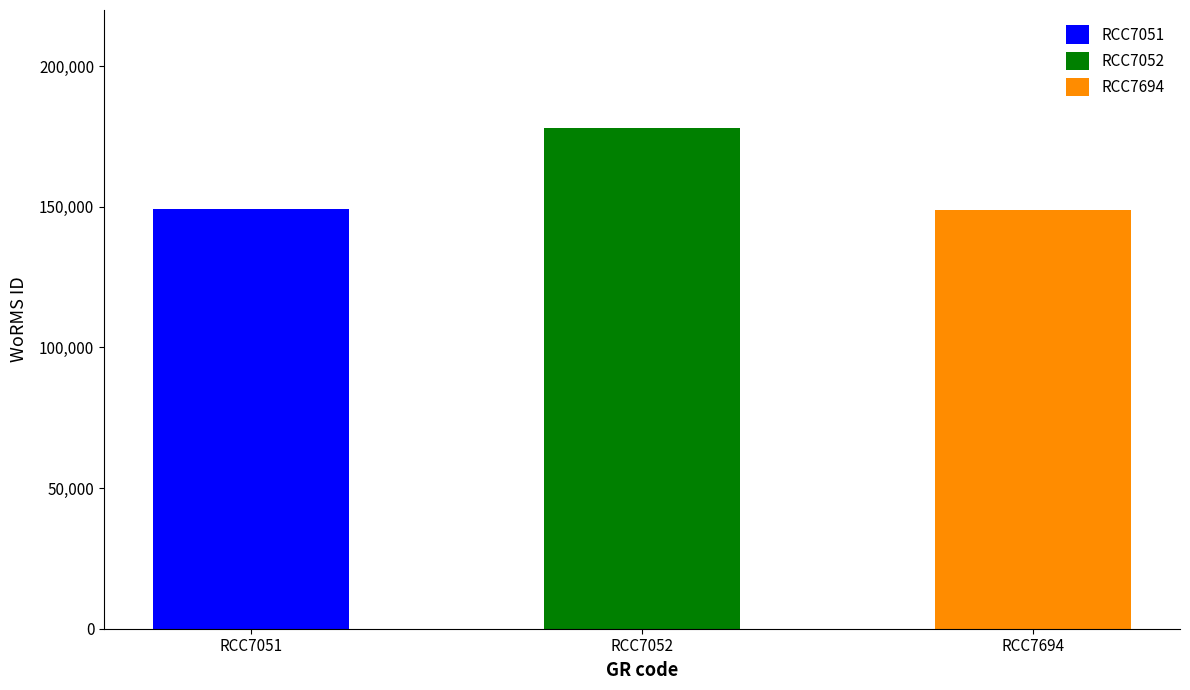

What is the value of the 2nd bar from the left?

178201